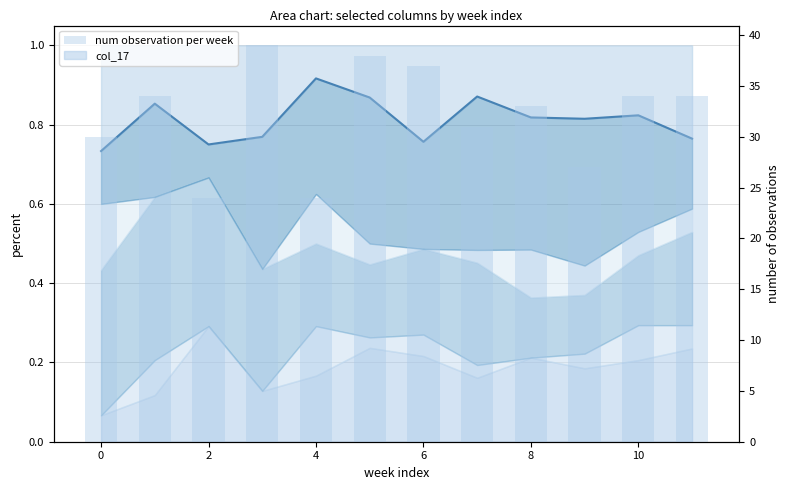

What is the minimum value shown in the chart?

24